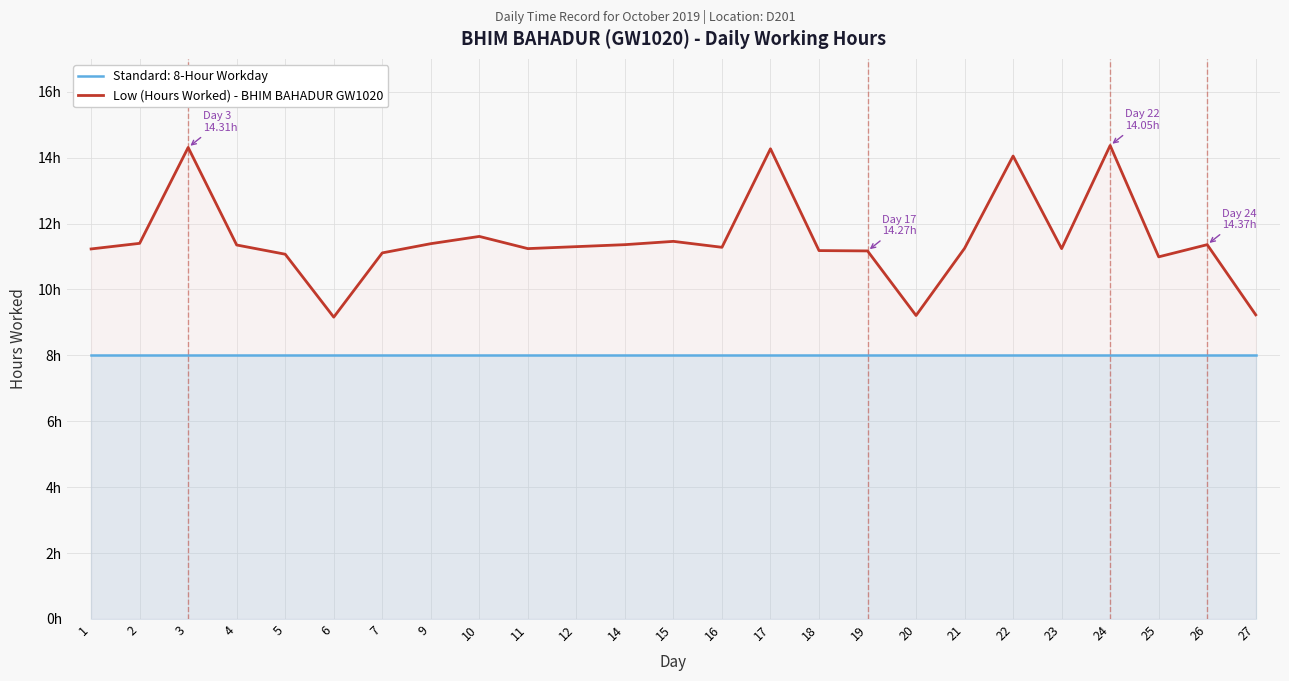

Between 27 and 17, which is larger?

17